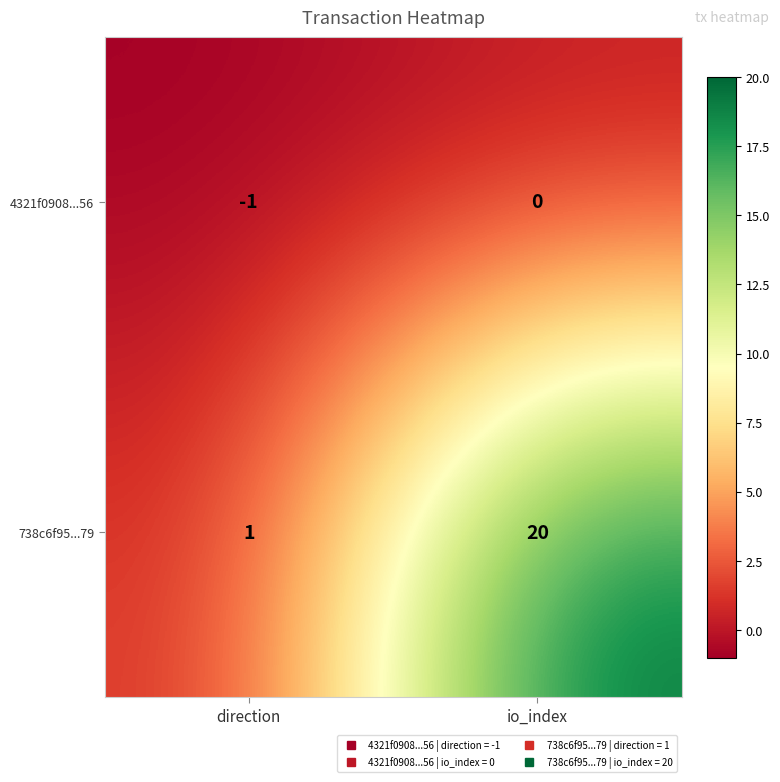

Is it true that 738c6f95...79 equals 1 at direction?

True